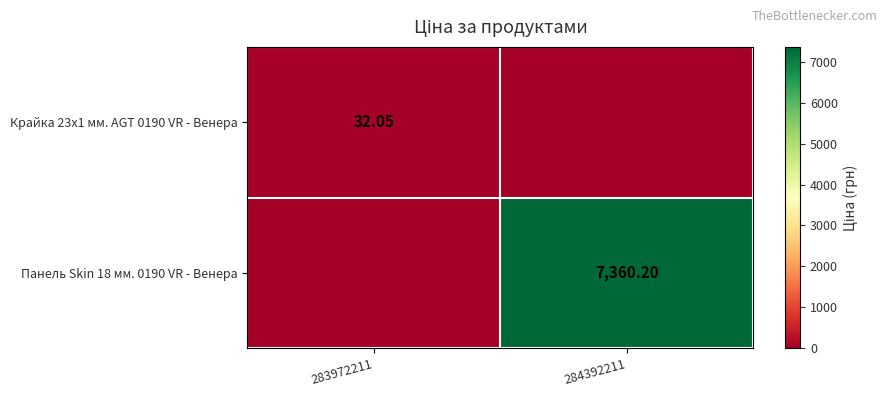

Which category has the highest value in the Крайка 23x1 мм. AGT 0190 VR - Венера series?

283972211